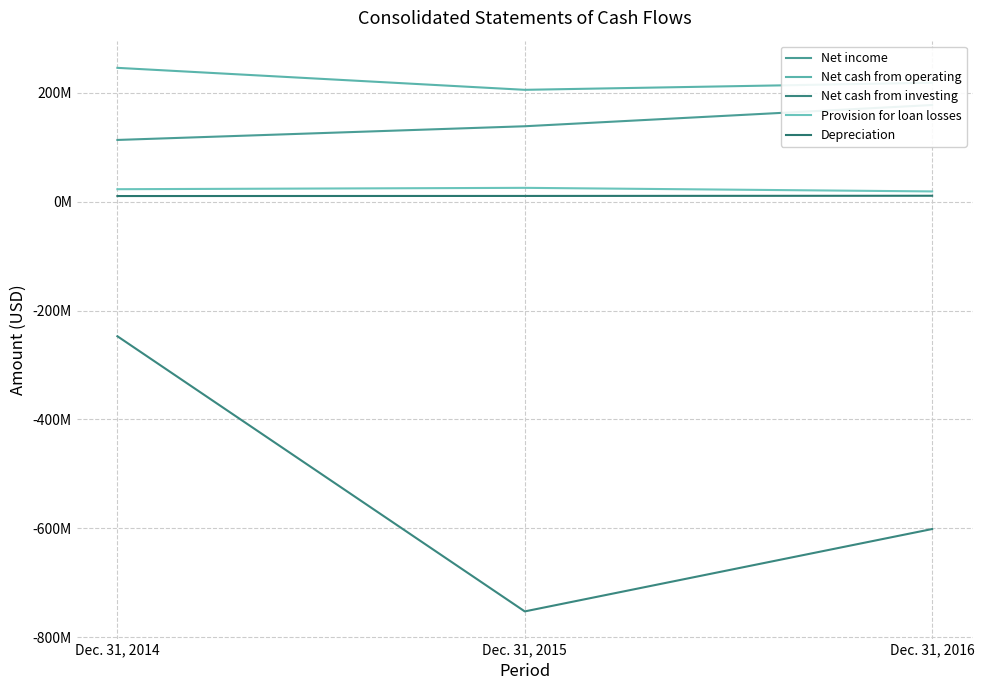

Does the chart display data point markers on the line(s)?

No